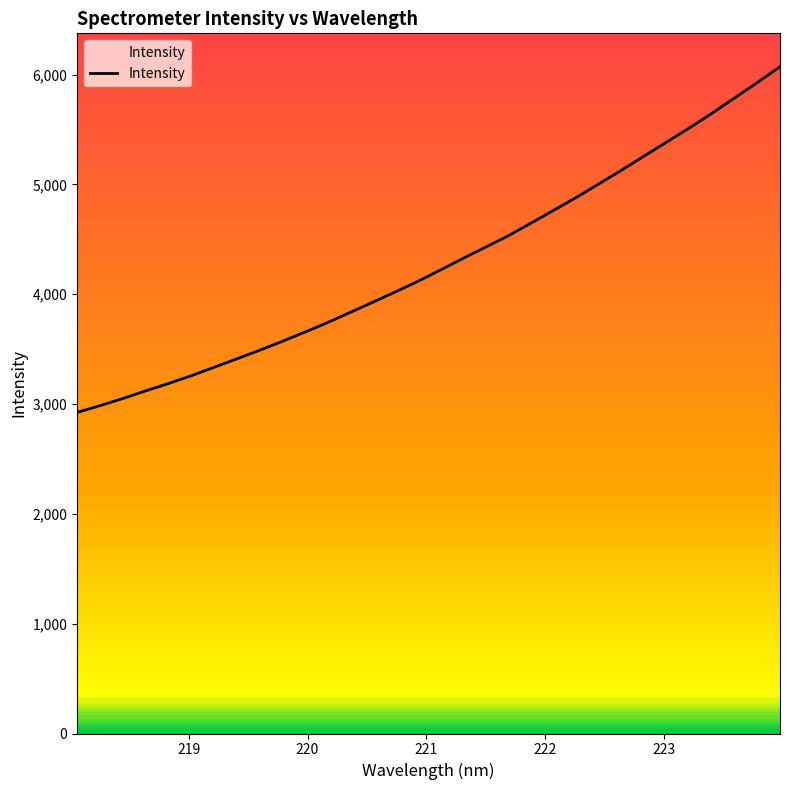

How many values are below 4219?

16